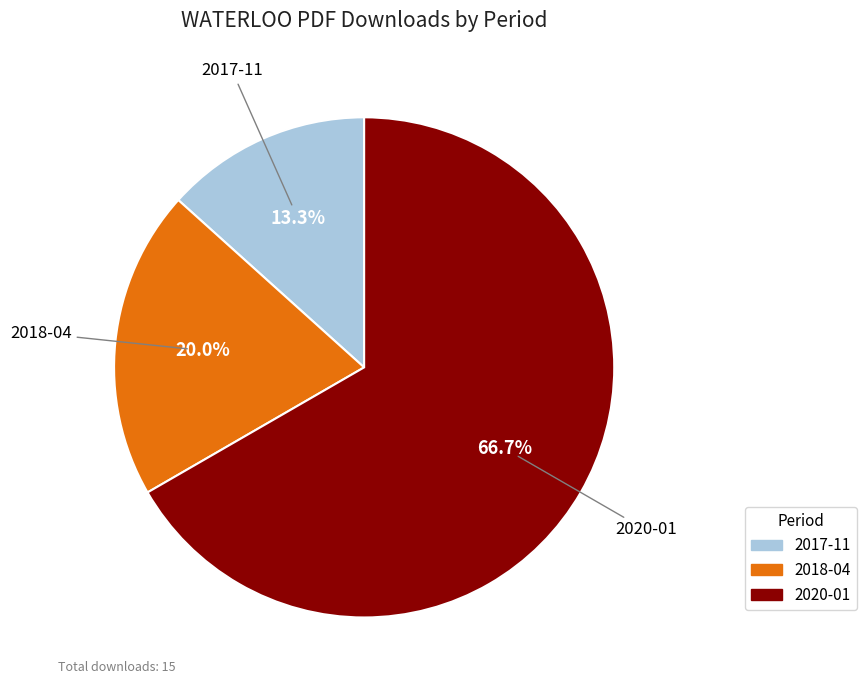

Is there any slice that represents more than half of the pie?

Yes